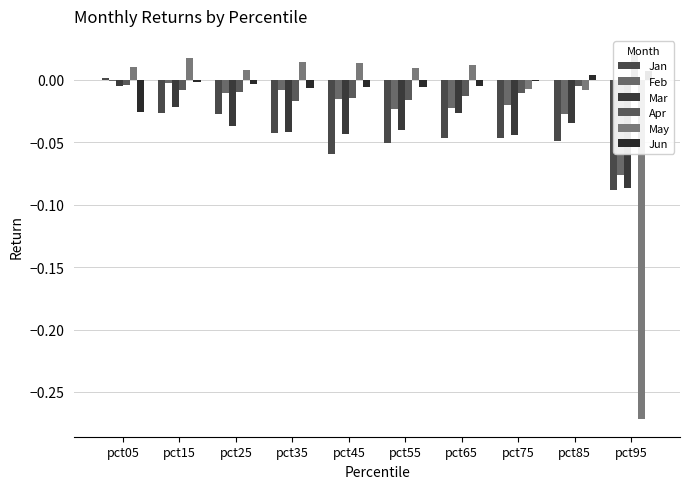

List the labels in order of Feb value, smallest first.

pct95, pct85, pct55, pct65, pct75, pct45, pct25, pct35, pct15, pct05